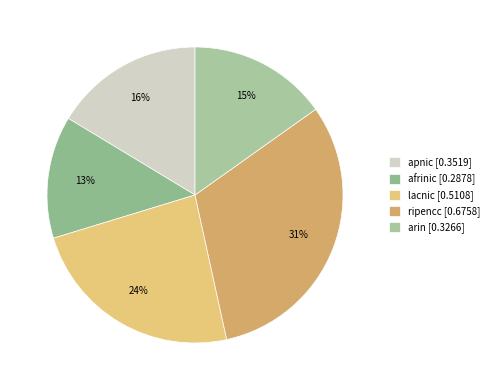

What is the largest slice in the pie chart?

ripencc